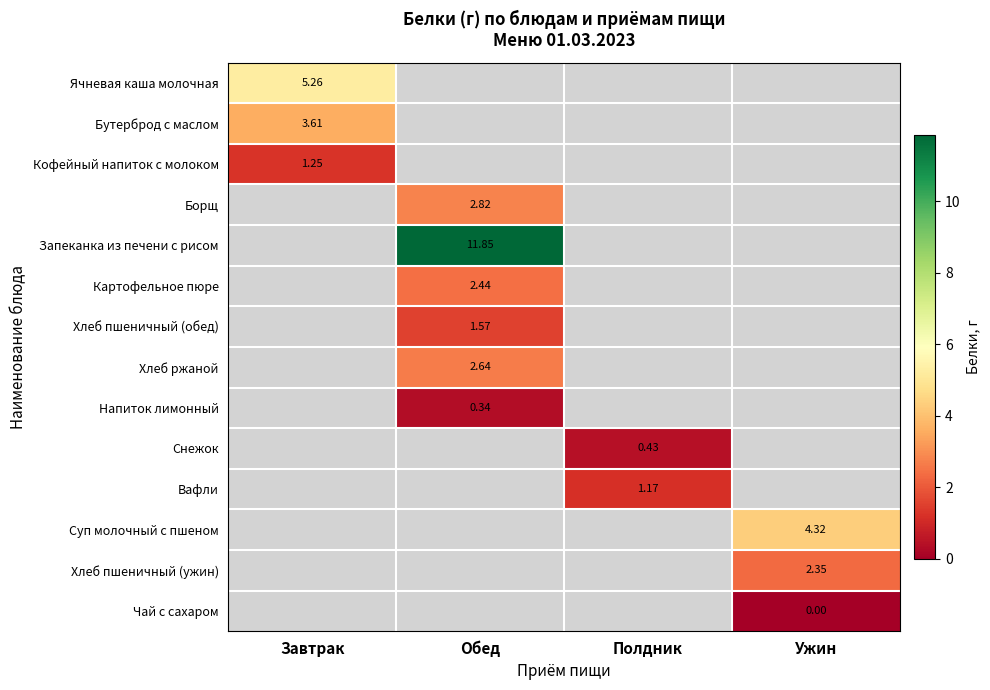

Is the value of Бутерброд с маслом at Завтрак greater than the value of Запеканка из печени с рисом at Обед?

No